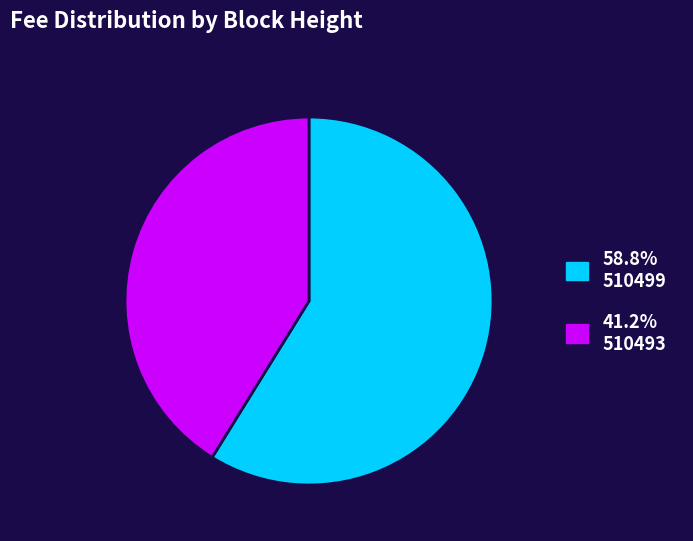

Is there any slice that represents more than half of the pie?

Yes